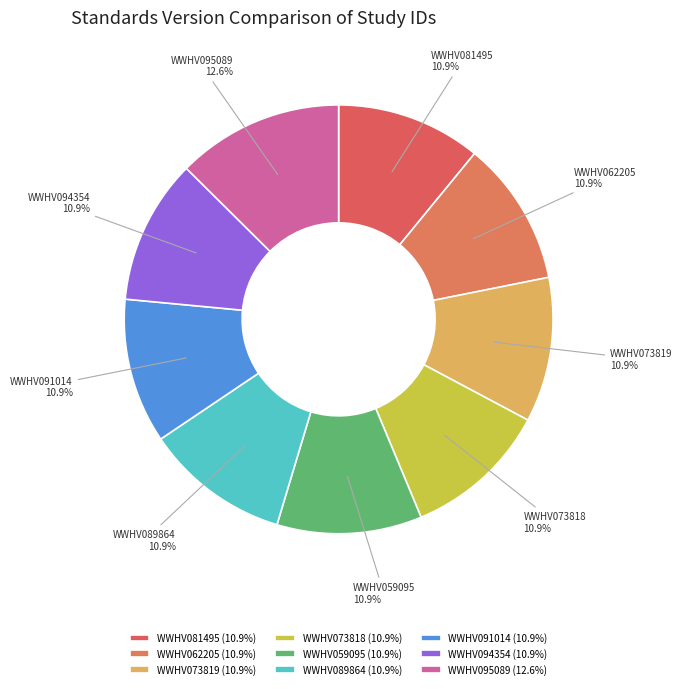

The WWHV089864 slice represents 1% of the pie. True or false?

False